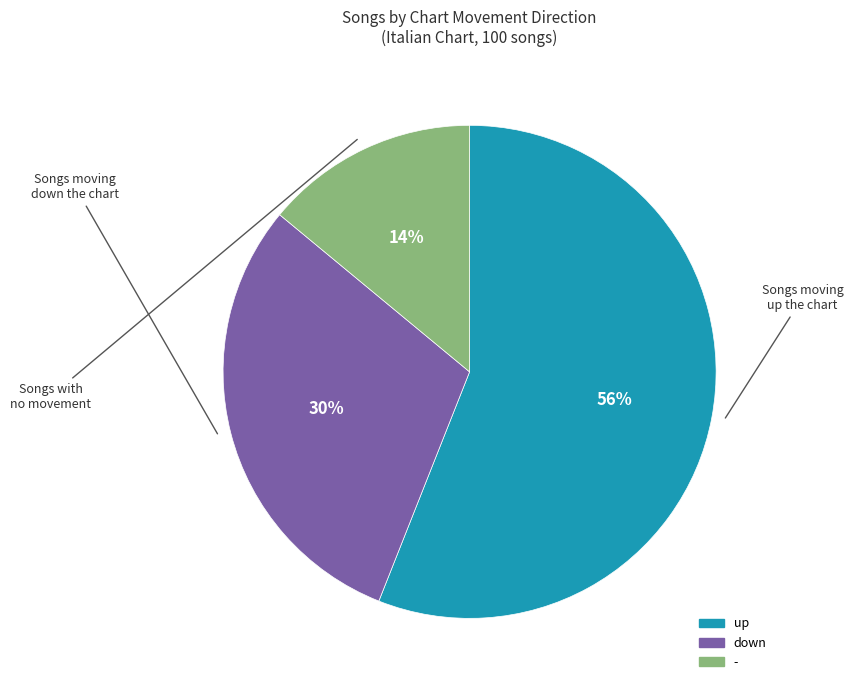

Do up and down together represent more than half of the pie?

Yes